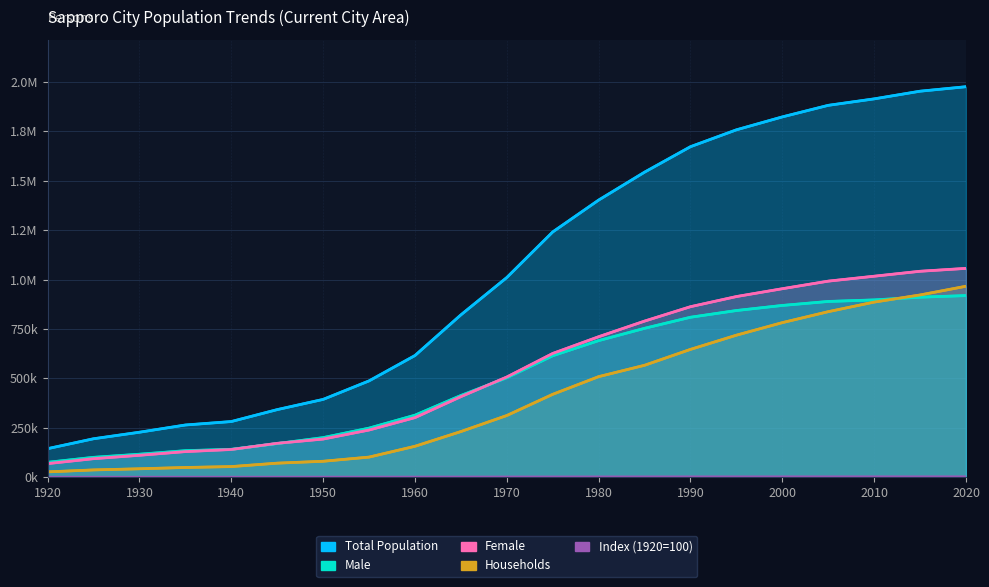

Is it true that Female equals 707964.0 at 1970?

False